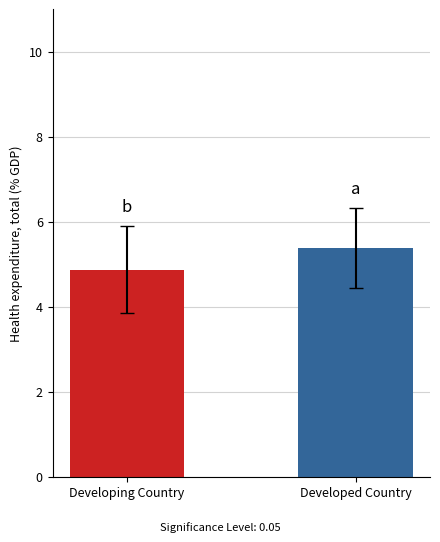

What is the approximate value at Developing Country?

4.9